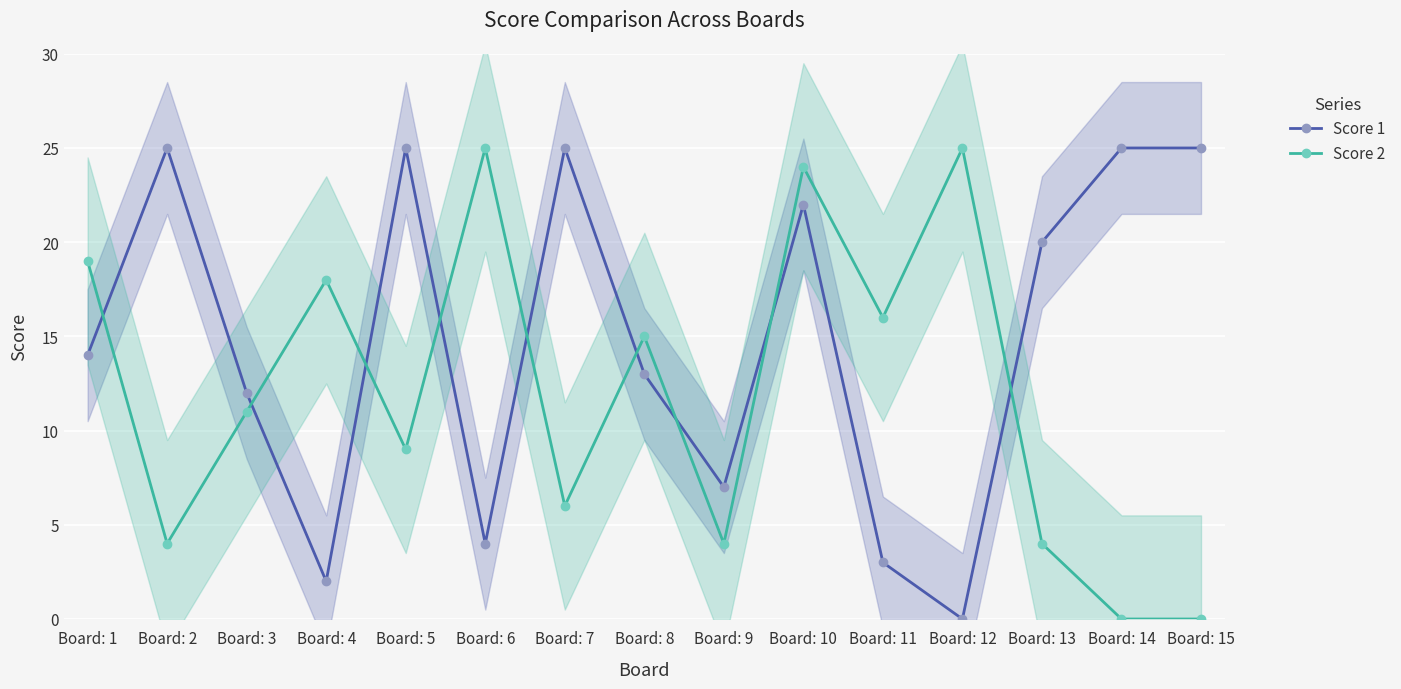

The Score 2 series shows 28 at Board: 1. True or false?

False